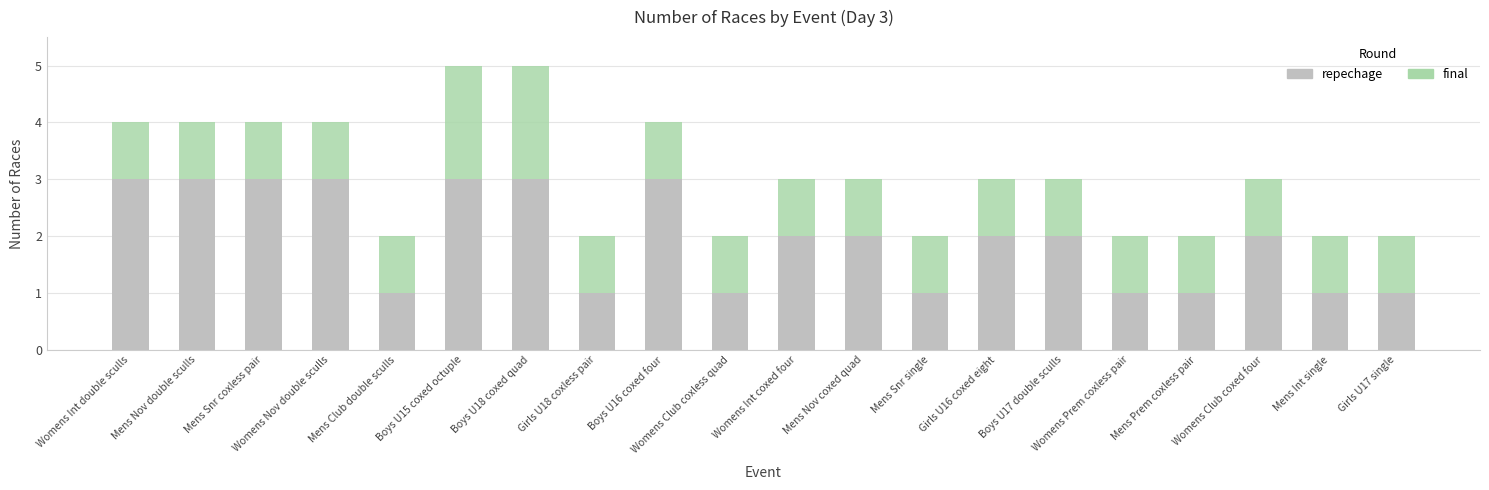

What is the value of the repechage bar at the 10th from the left?

1